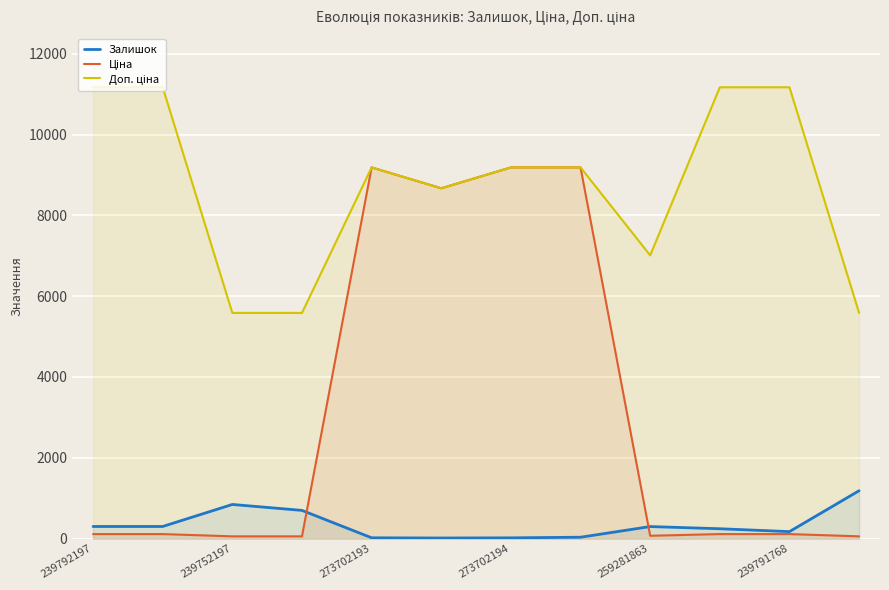

What is the difference between the highest and lowest values at 239791768?

11057.3